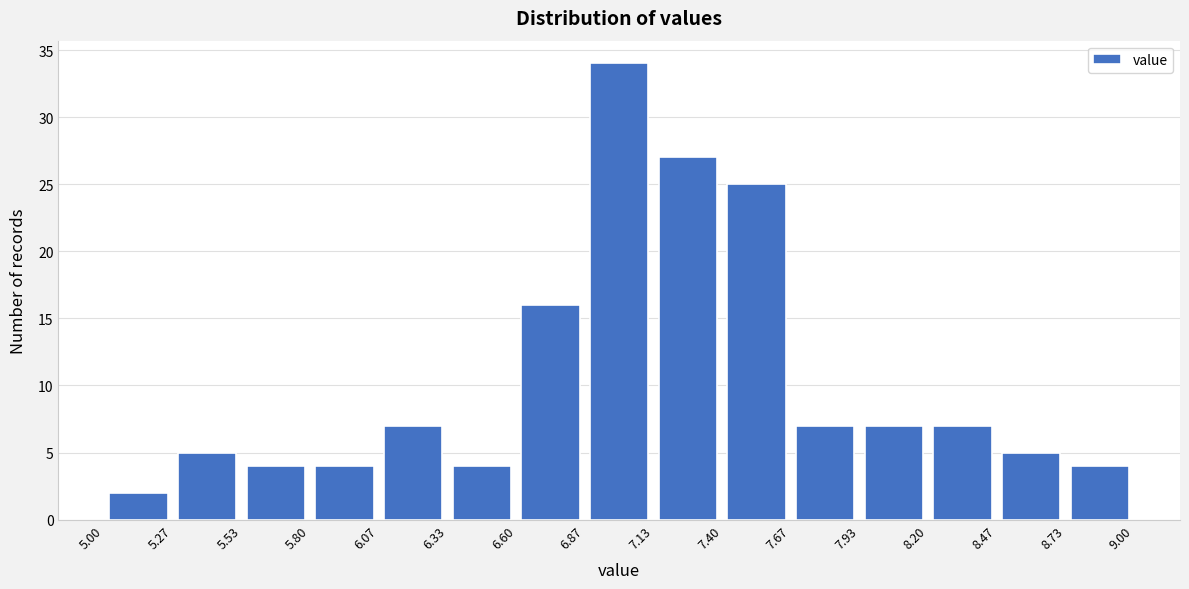

What is the height of the bar covering 7.67 to 7.93 on the x-axis? The values are not printed on the chart, so give them approximately, as read against the axis.

7